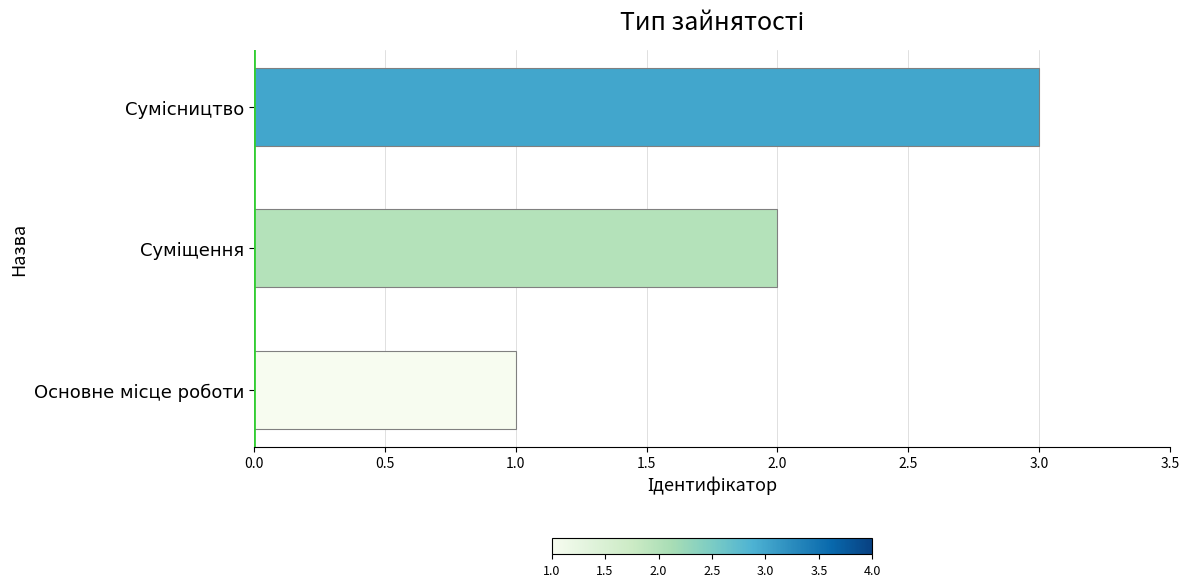

Count the values in the range 1 to 3.

3